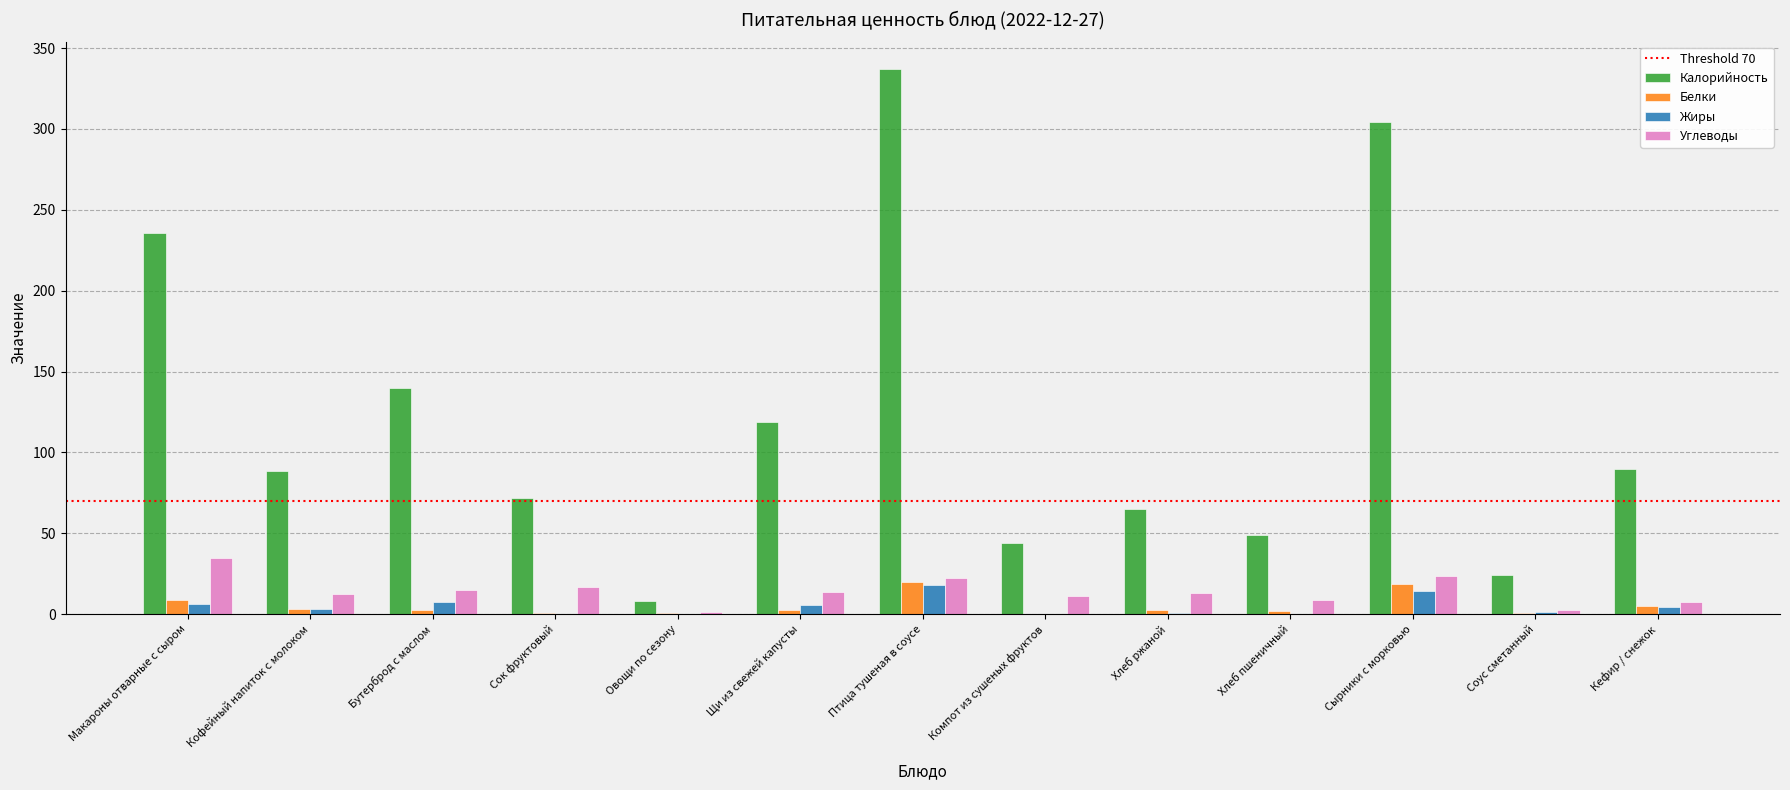

What is the highest value of the Белки series?

19.6